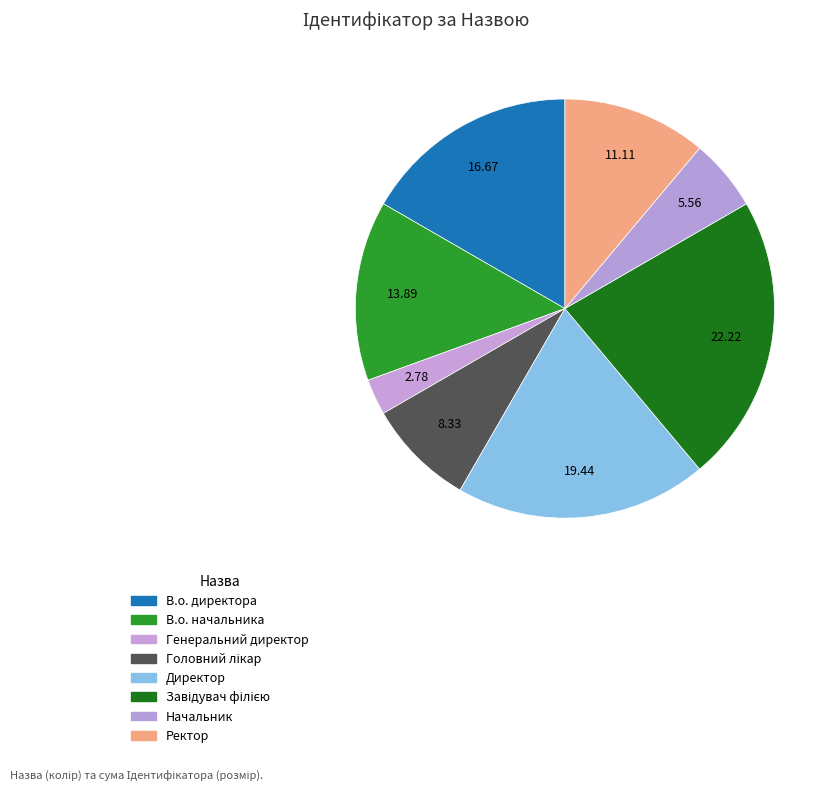

What is the change in value from В.о. директора to Головний лікар?

-3